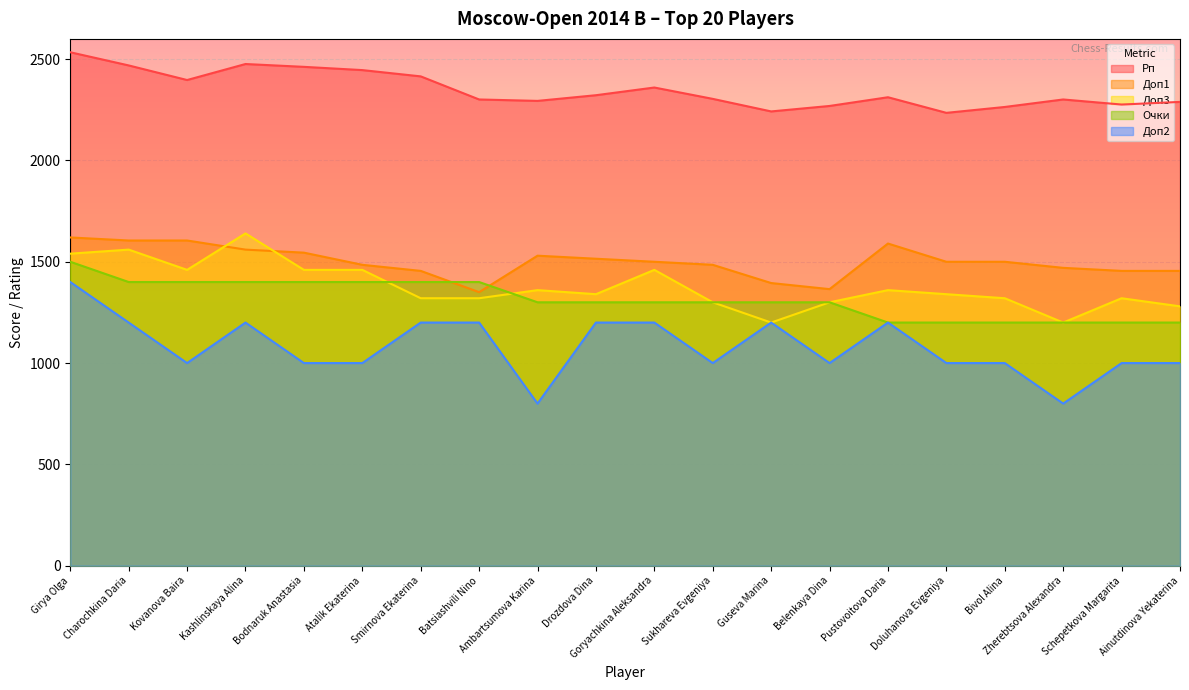

What is the label of the 7th point from the right?

Belenkaya Dina